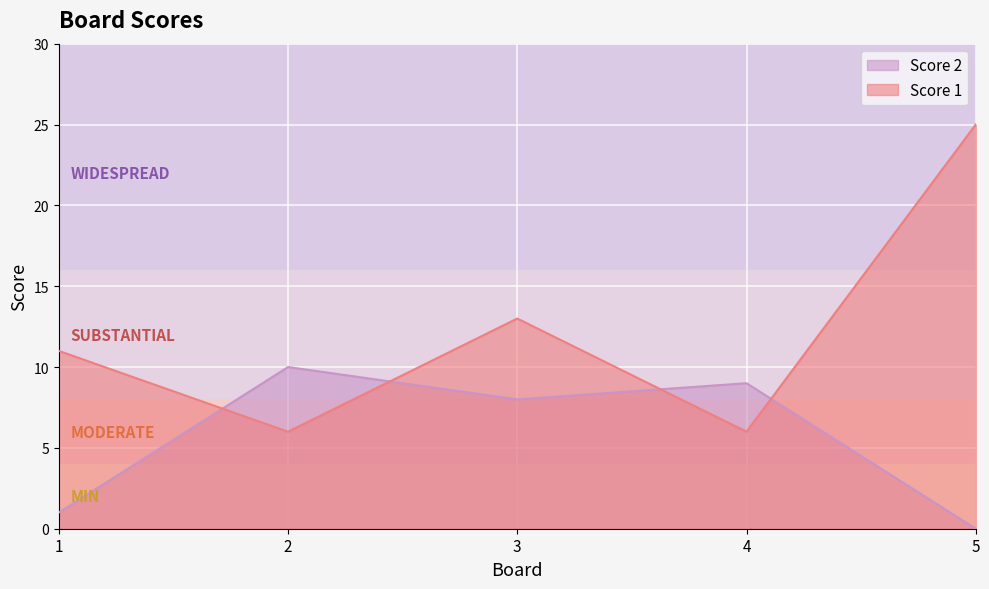

At 1, list the series in order from largest to smallest.

Score 1, Score 2